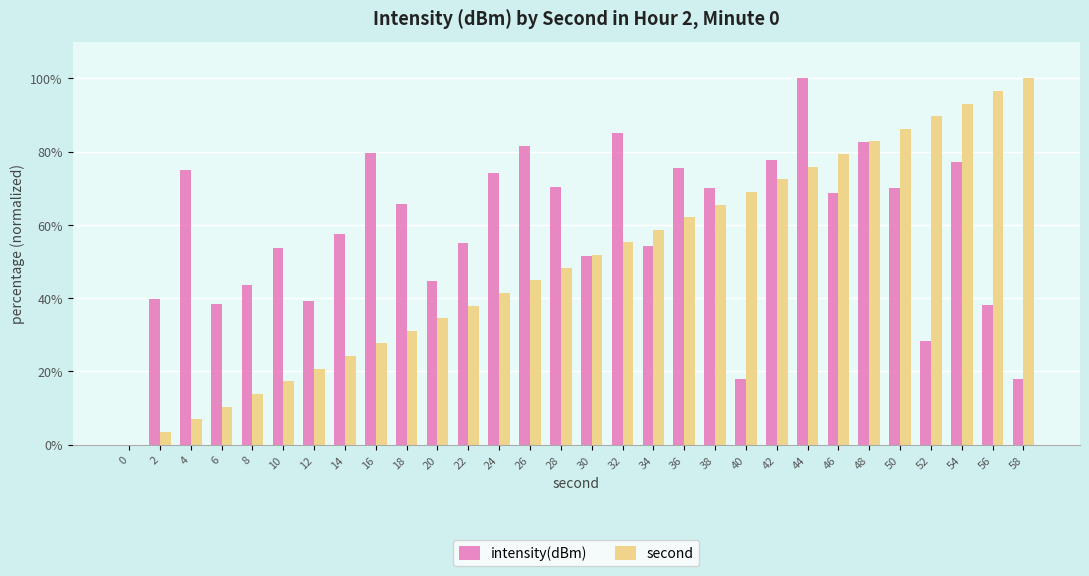

What is the difference between the second values at 6 and 28?

37.9